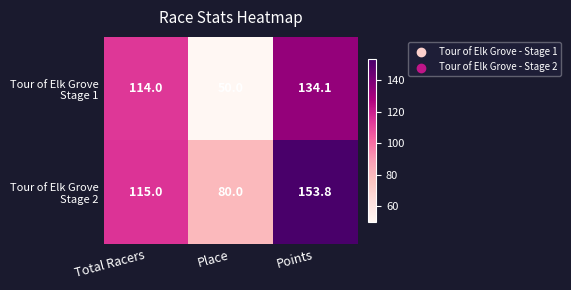

At how many categories does at least one series exceed 55?

3